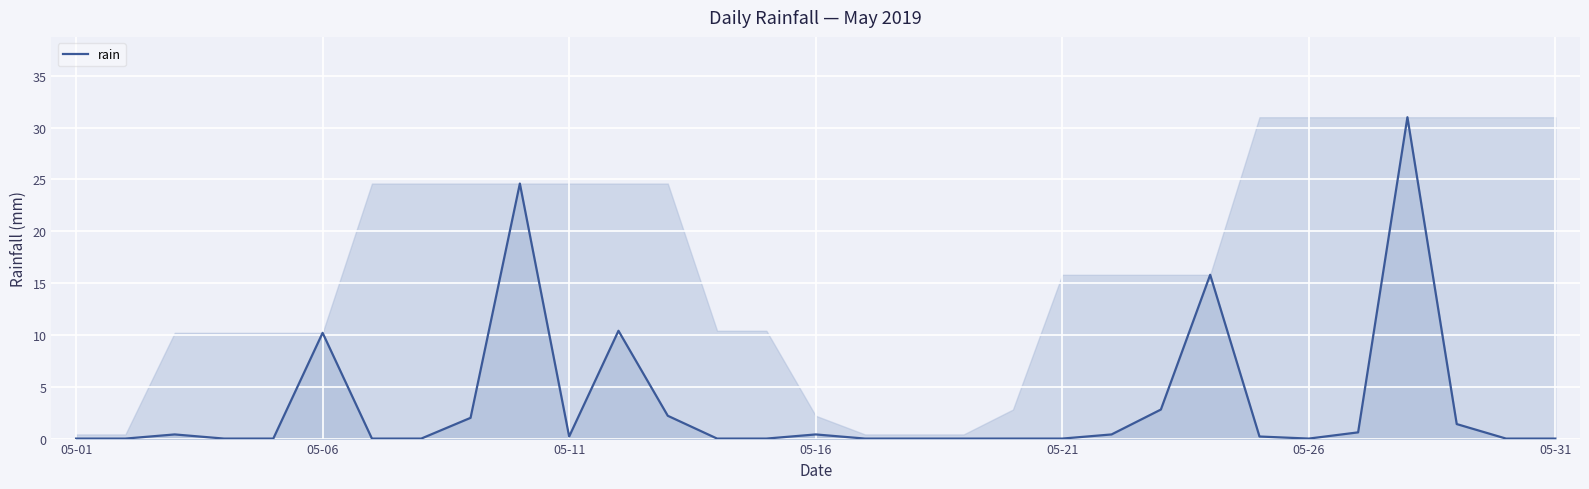

What is the difference between the maximum and minimum values?

31.0